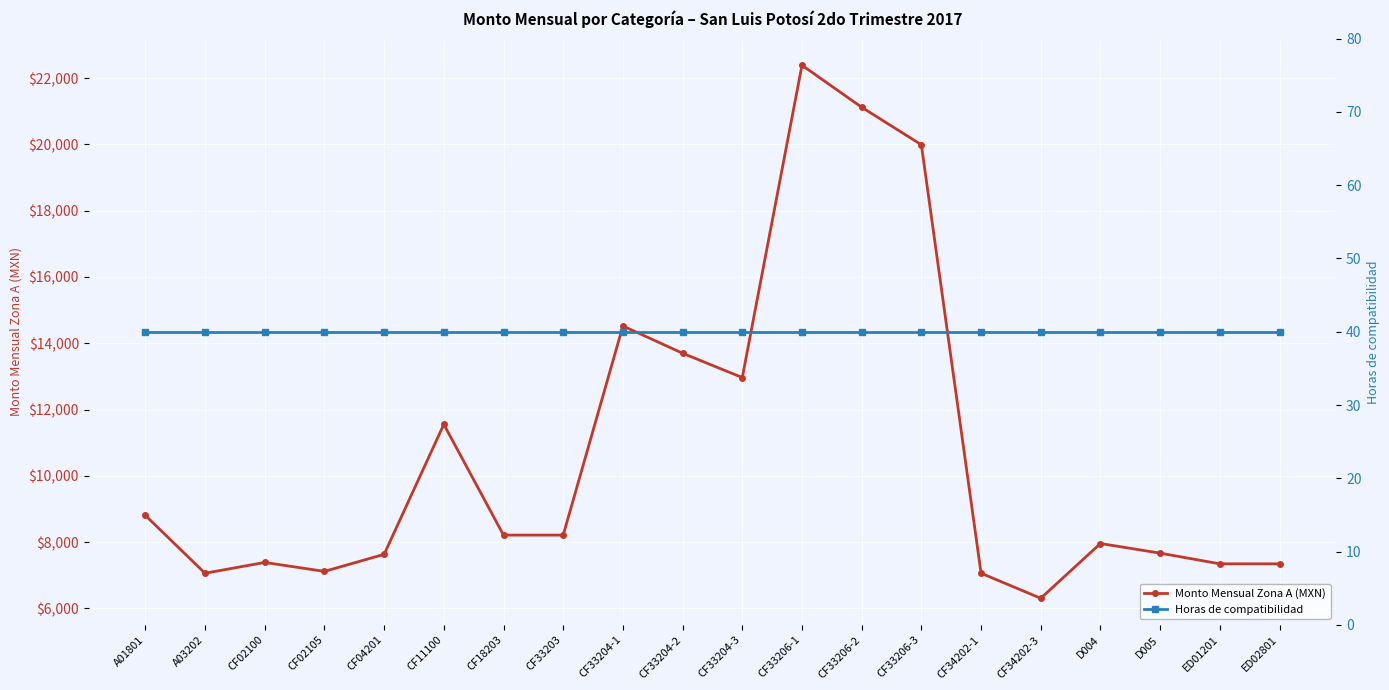

What position from the right is CF33204-3?

10